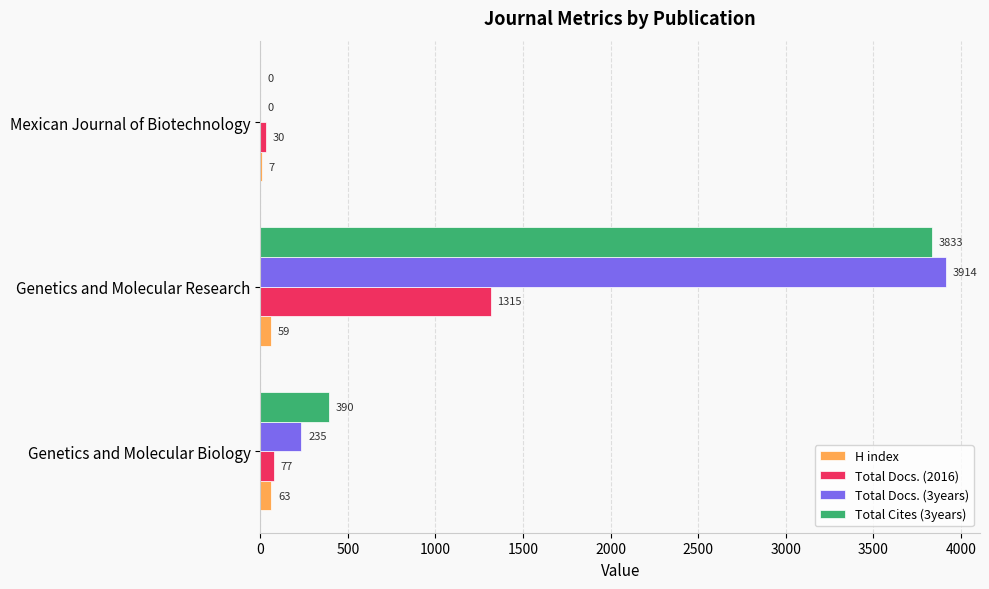

The value of Total Docs. (2016) at Genetics and Molecular Research is 344. True or false?

False